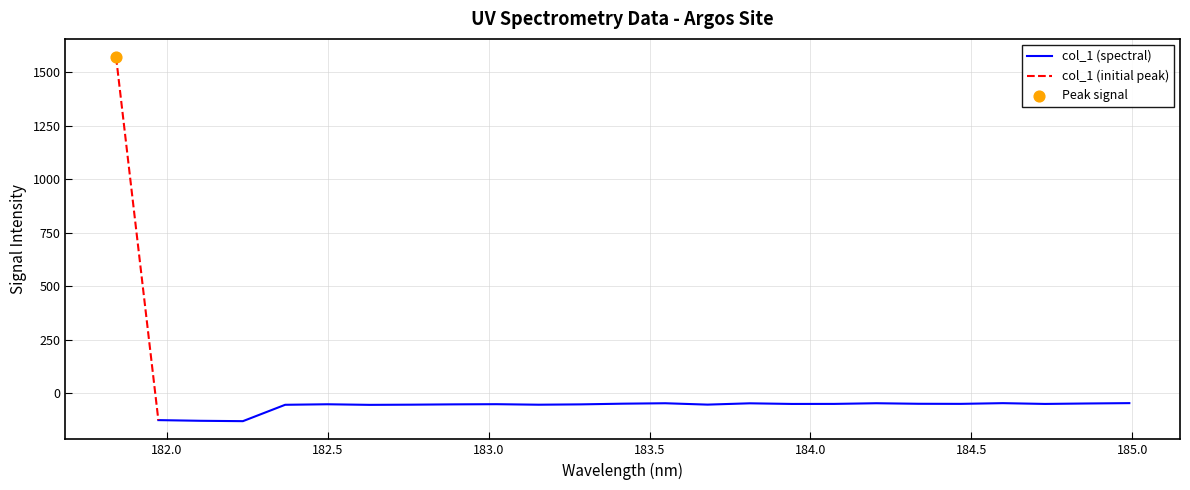

What is the change in value from 183.5488263418 to 184.2046578328?

+0.1